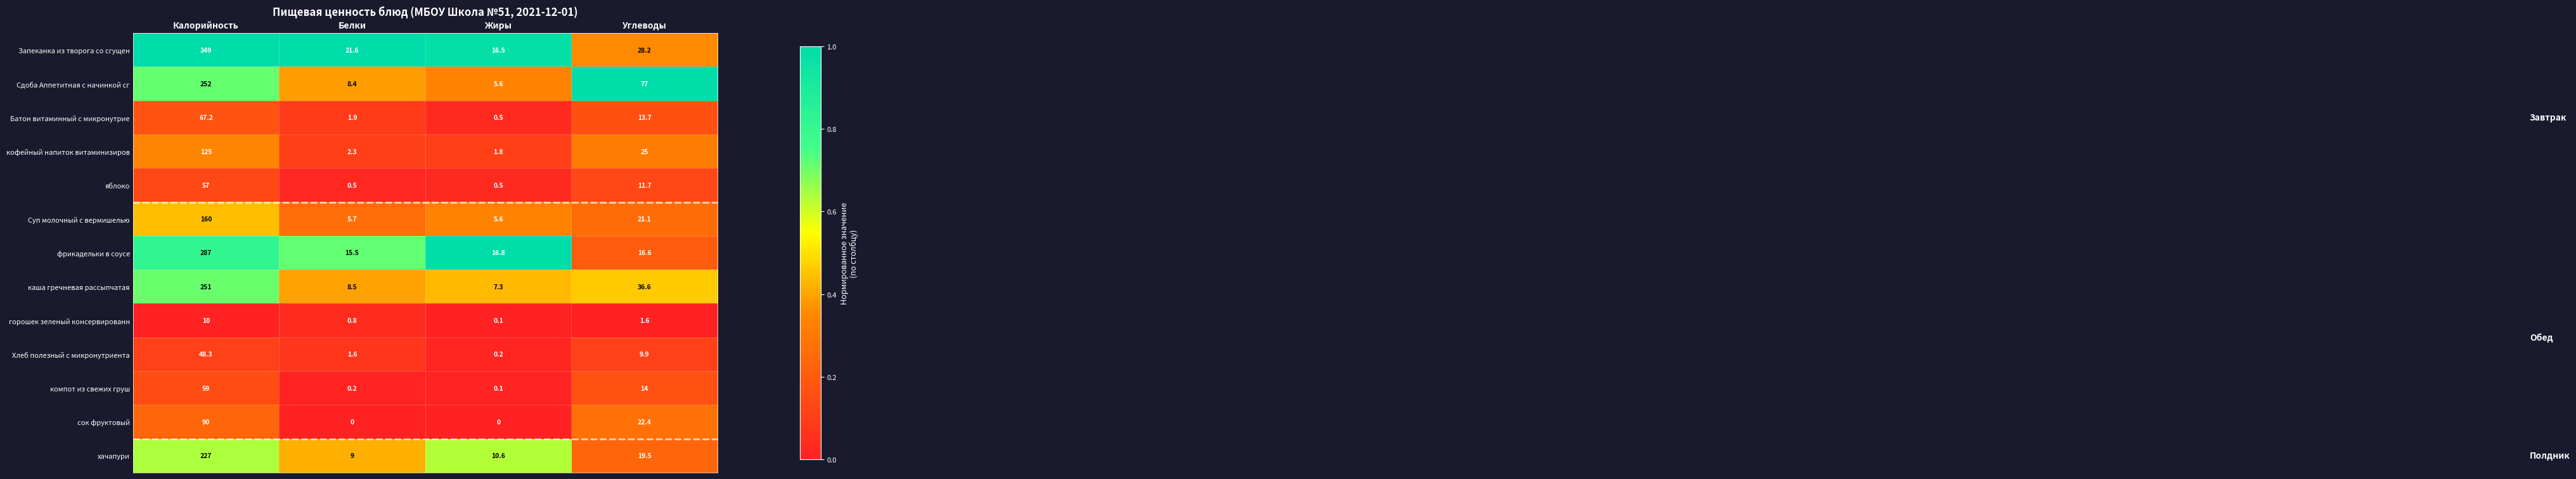

What is the sum of the кофейный напиток витаминизиров values at Калорийность and Углеводы?

150.0